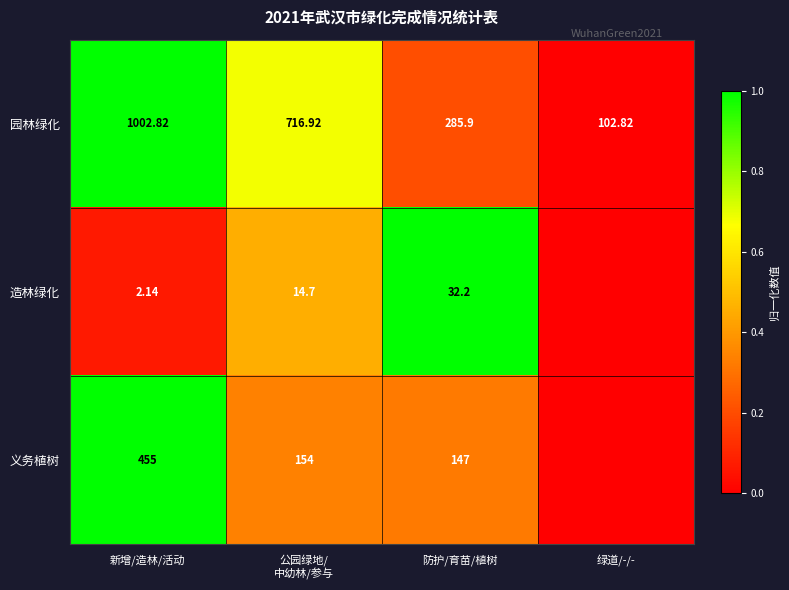

Between 公园绿地/
中幼林/参与 and 防护/育苗/植树, which series saw the biggest shift?

园林绿化